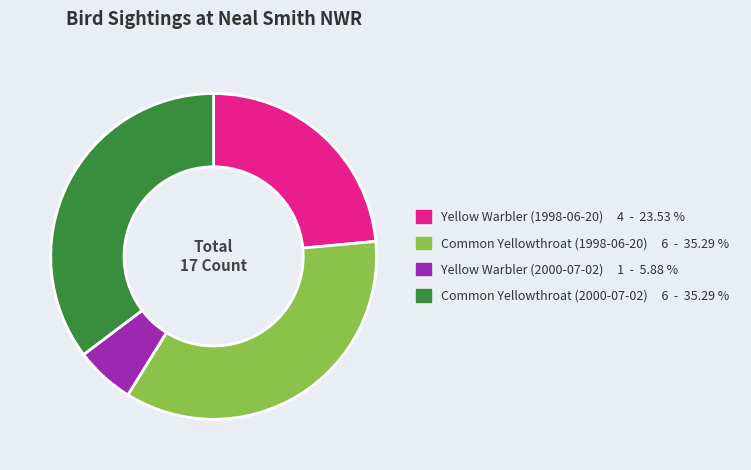

Is Common Yellowthroat (2000-07-02) the majority of the pie?

No